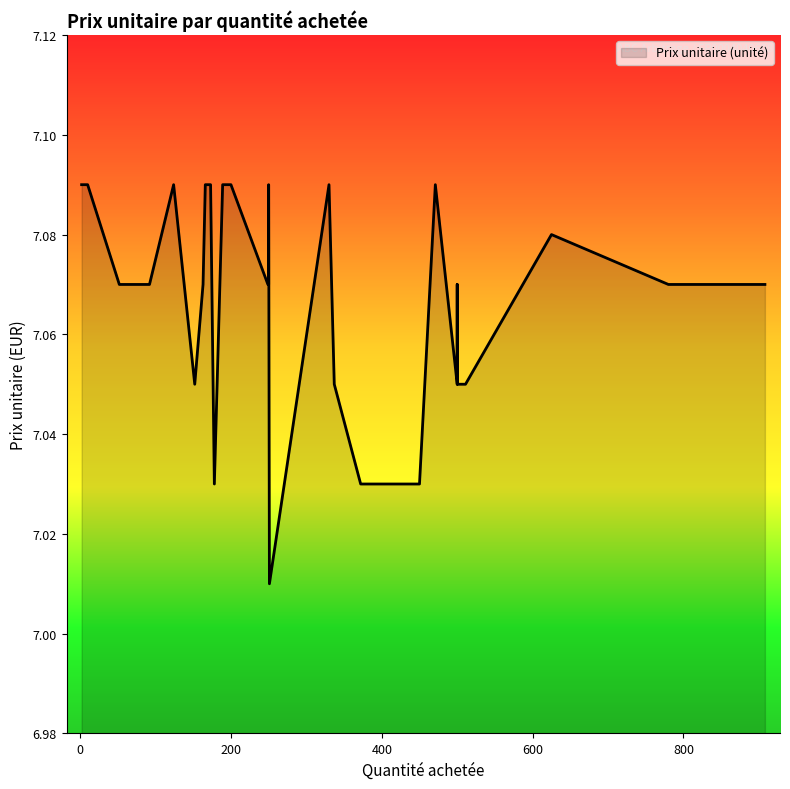

The value at 92 is 12.6. True or false?

False